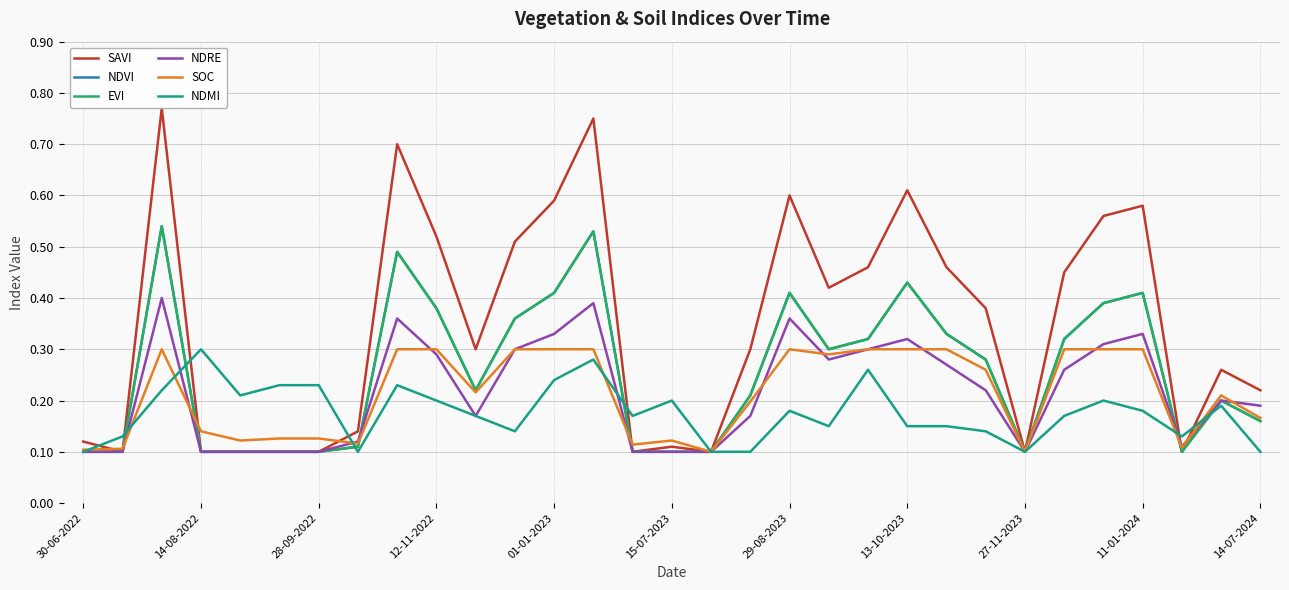

Is this an area chart (filled region under the line)?

No